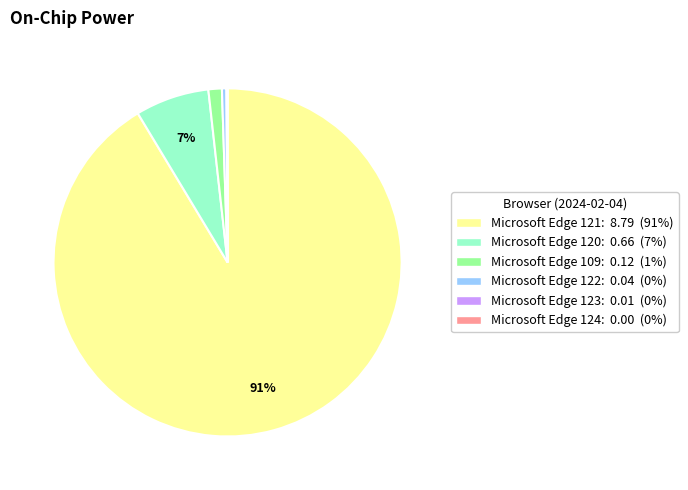

To the nearest percent, what is the average slice percentage?

17%